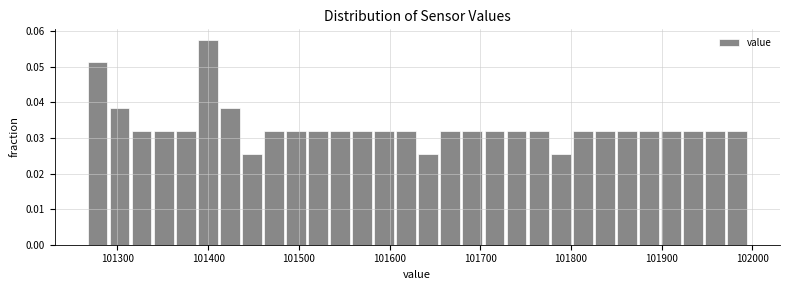

Read against the x-axis, roughly where is the centre of the tallest bar?

101400